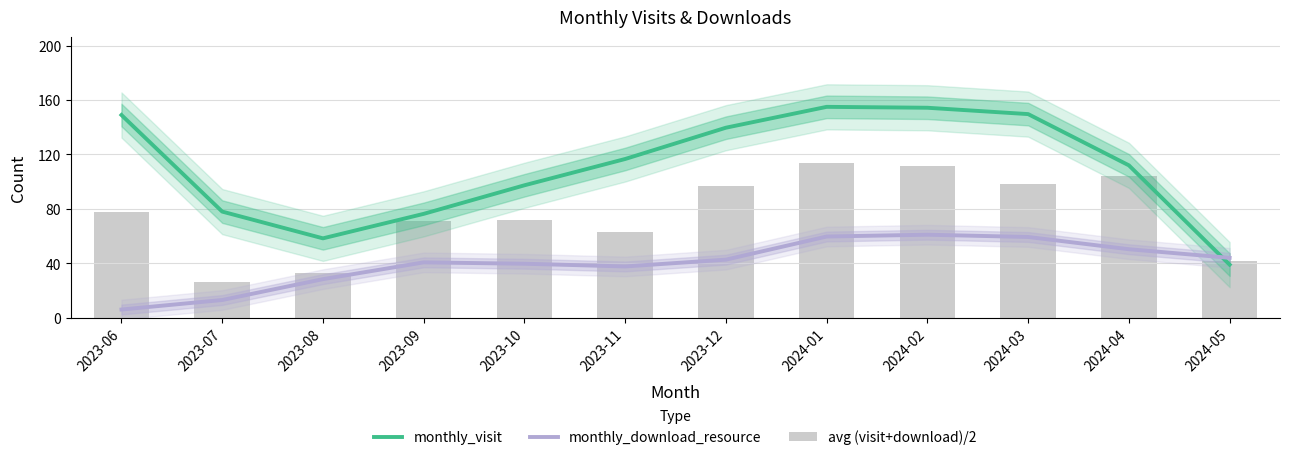

What is the total value across all series at 2024-02?

326.8